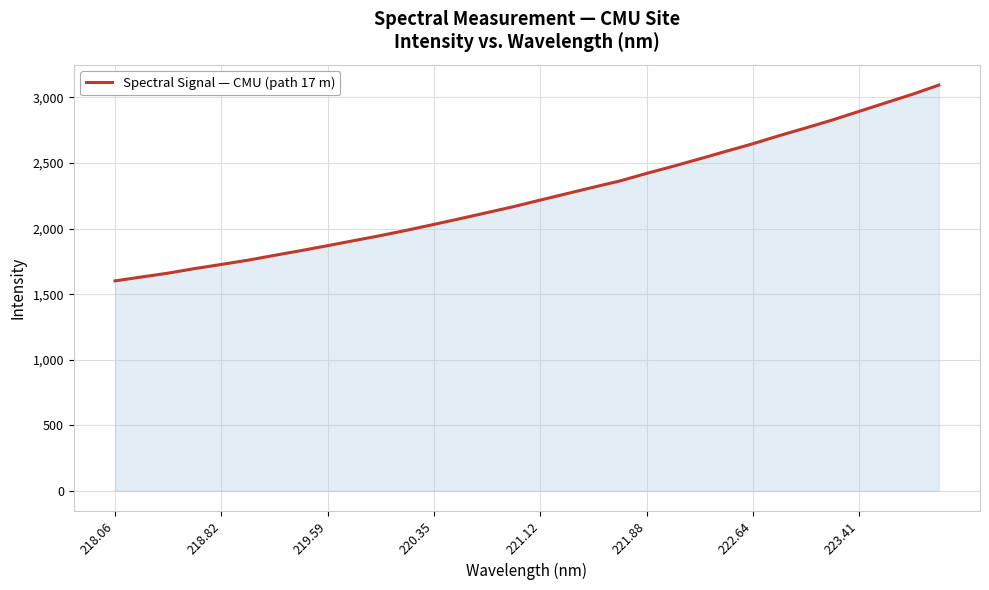

What is the difference between the maximum and minimum values?

1492.9